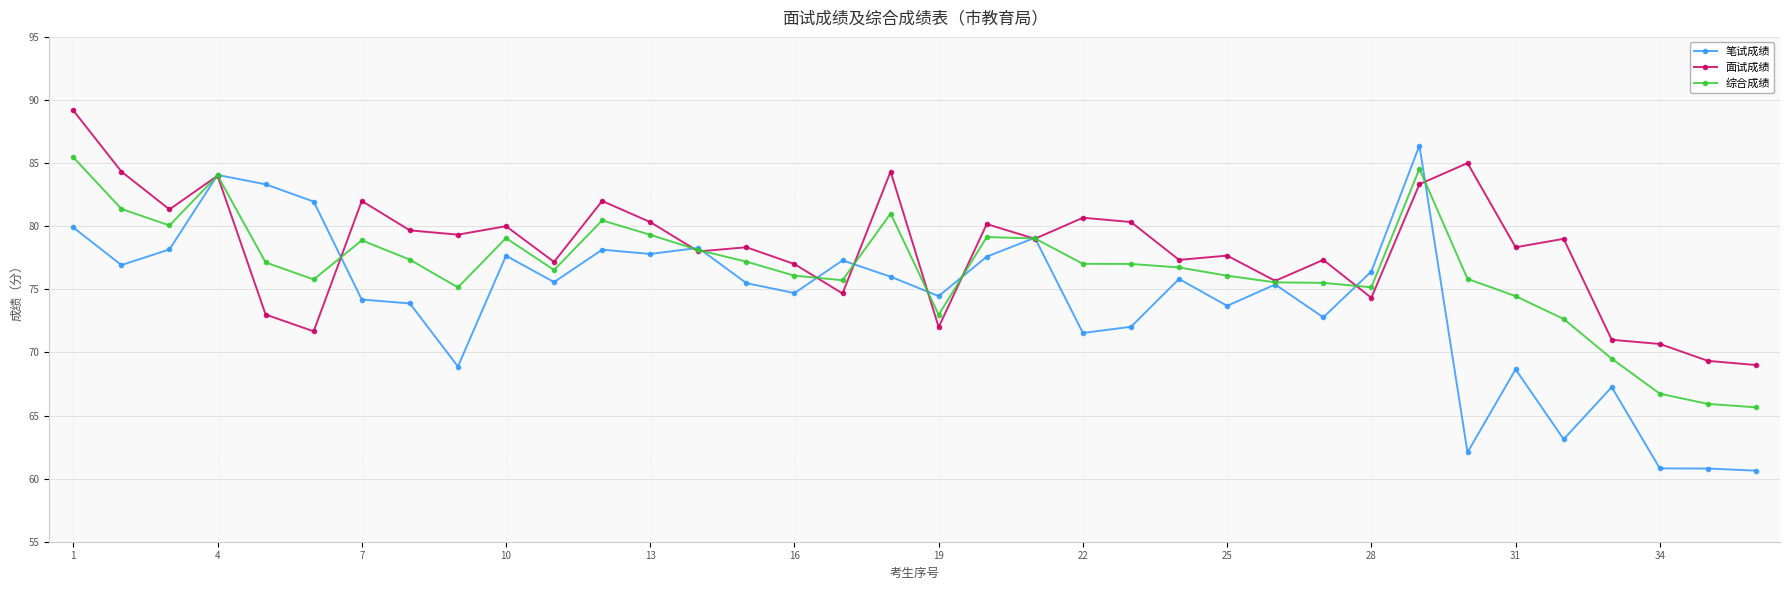

Which series has the widest spread of values?

笔试成绩